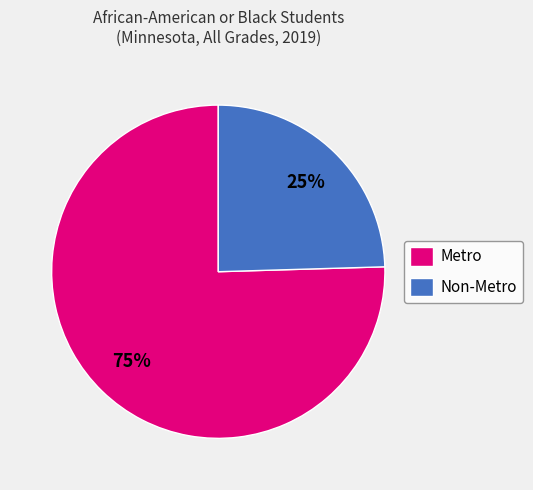

Which category has the smallest portion of the pie?

Non-Metro